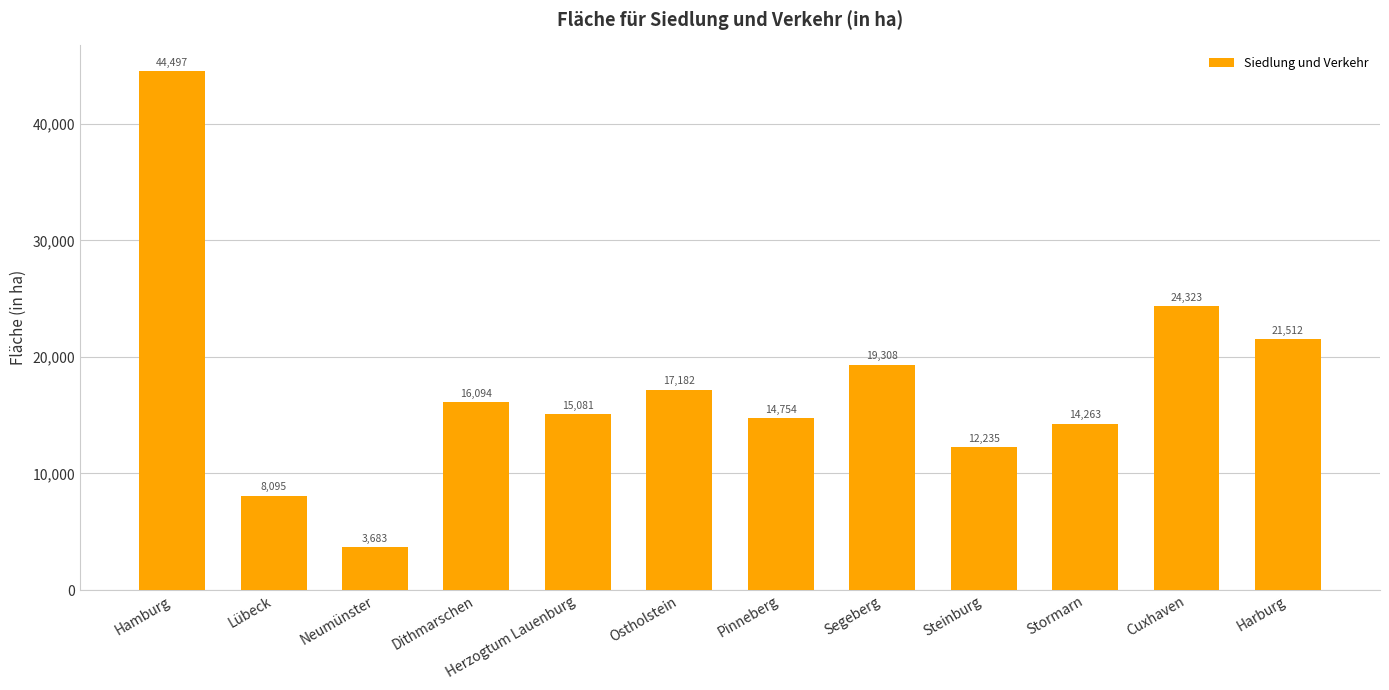

Are the bars grouped side by side (vs. stacked)?

No